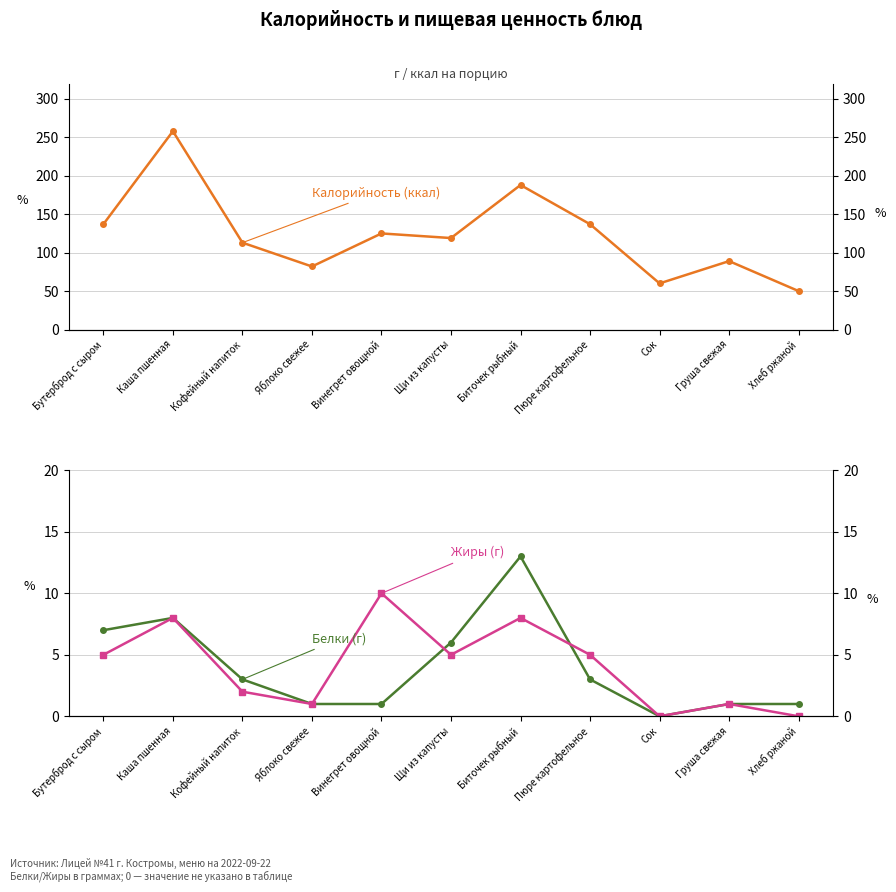

What is the total value across all series at Сок?

60